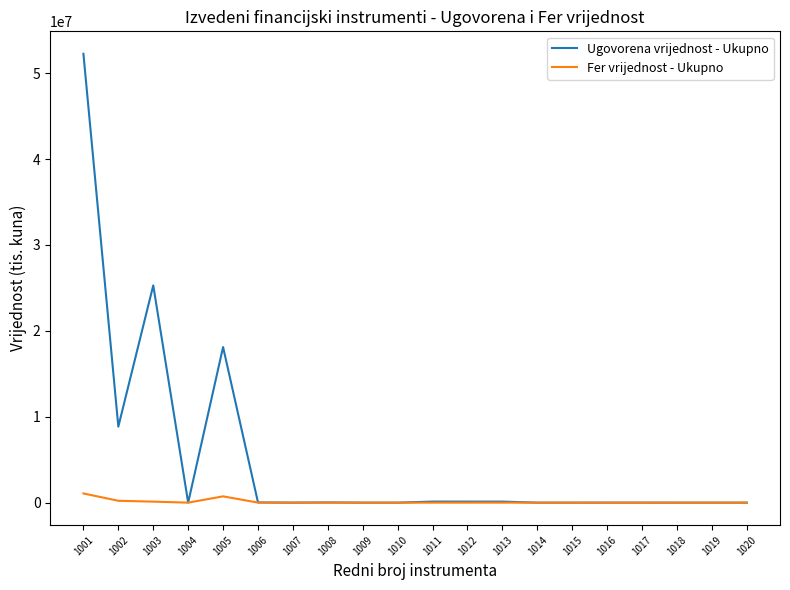

What is the maximum value for Ugovorena vrijednost - Ukupno?

52256191